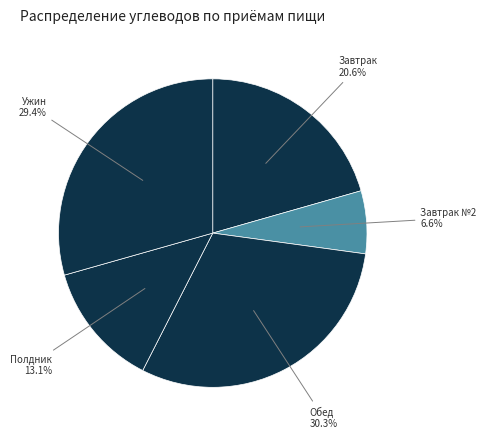

Rank the categories by value from lowest to highest.

Завтрак №2, Полдник, Завтрак, Ужин, Обед